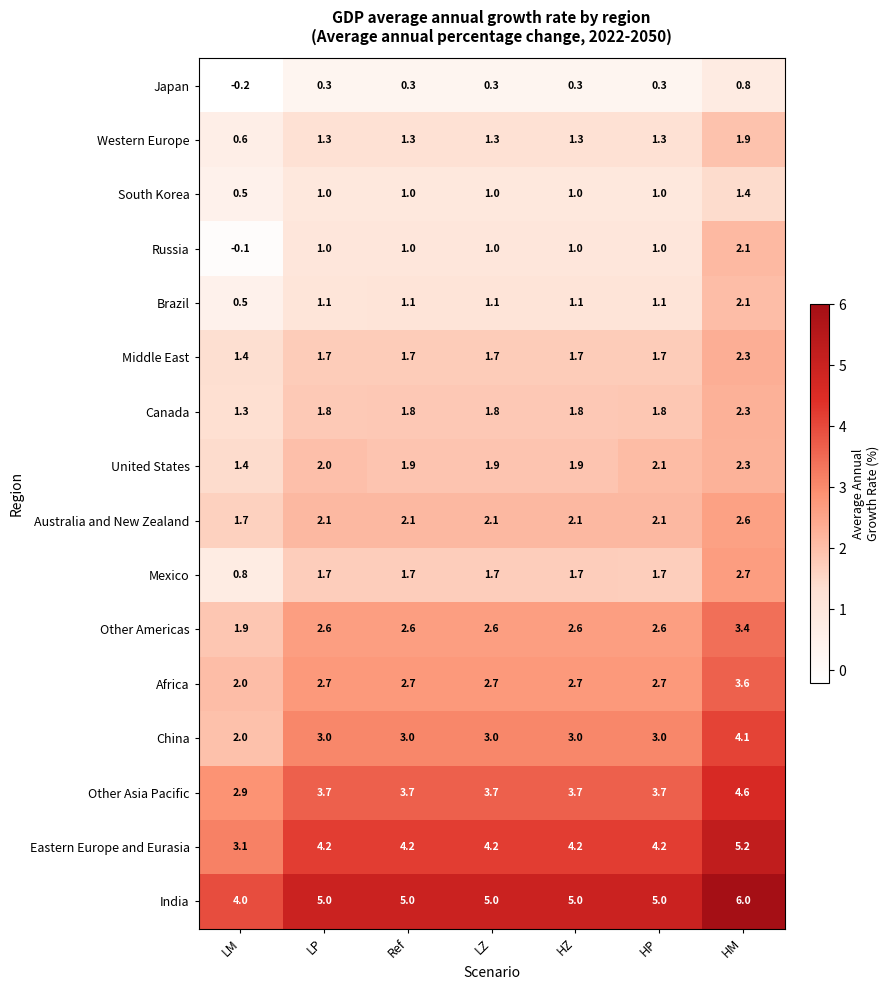

What is the sum of the Mexico values at LZ and LP?

3.4